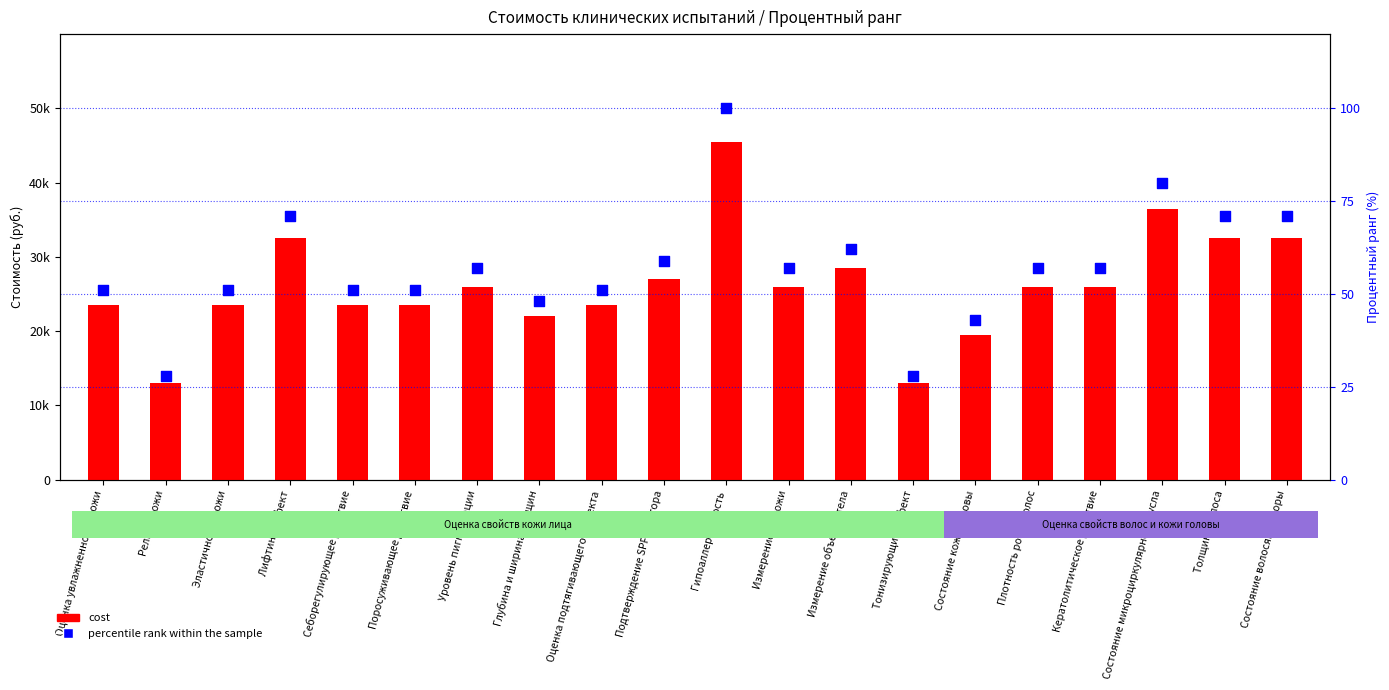

What is the total value across all series at Себорегулирующее действие?

23551